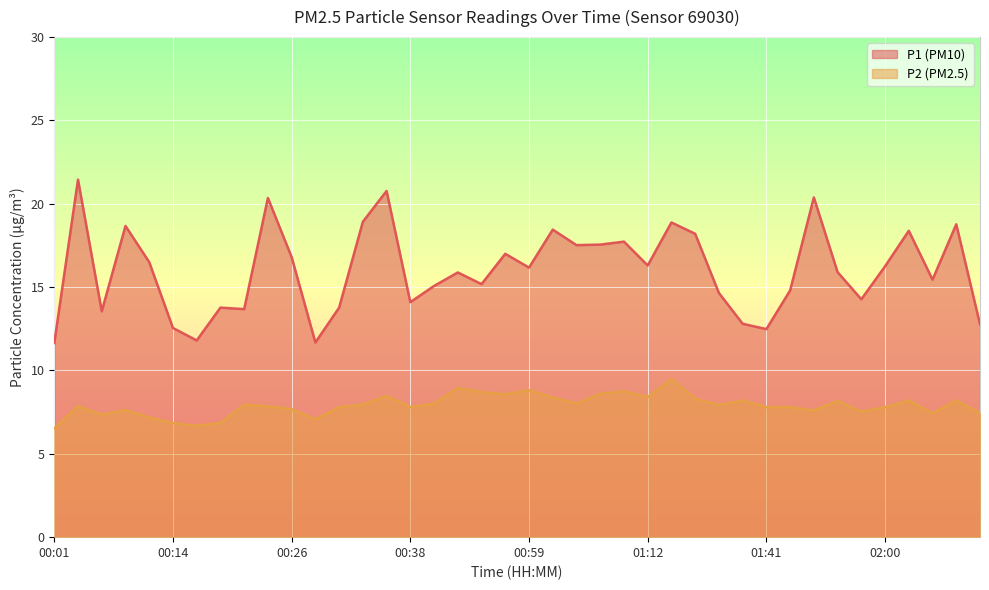

List the labels in order of P2 value, smallest first.

00:01, 00:16, 00:14, 00:18, 00:28, 00:11, 00:06, 02:08, 02:13, 01:57, 01:49, 00:09, 00:26, 00:31, 00:38, 01:41, 01:44, 02:00, 00:04, 00:23, 01:36, 00:21, 00:33, 00:41, 01:04, 01:54, 01:38, 02:02, 02:10, 01:16, 01:02, 01:12, 00:36, 00:57, 01:07, 00:54, 01:09, 00:59, 00:49, 01:14